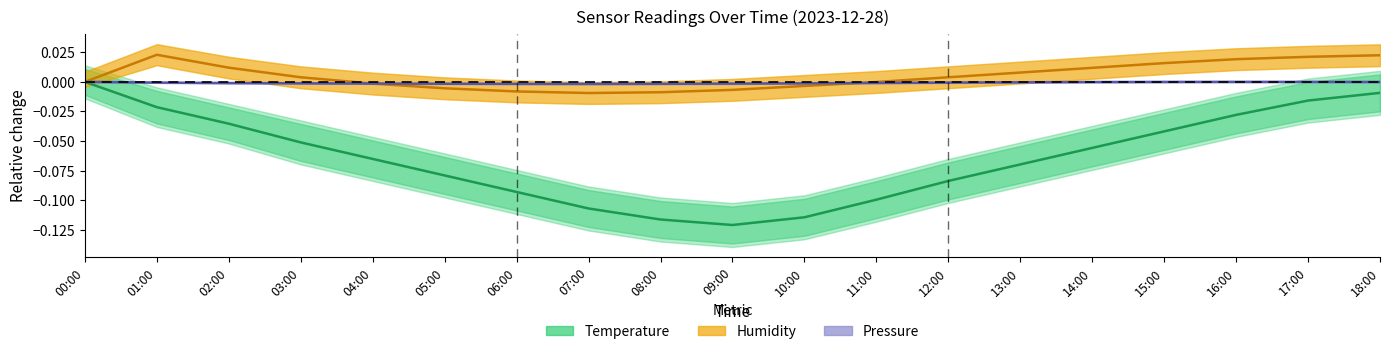

How many times do Pressure and Humidity cross each other?

2